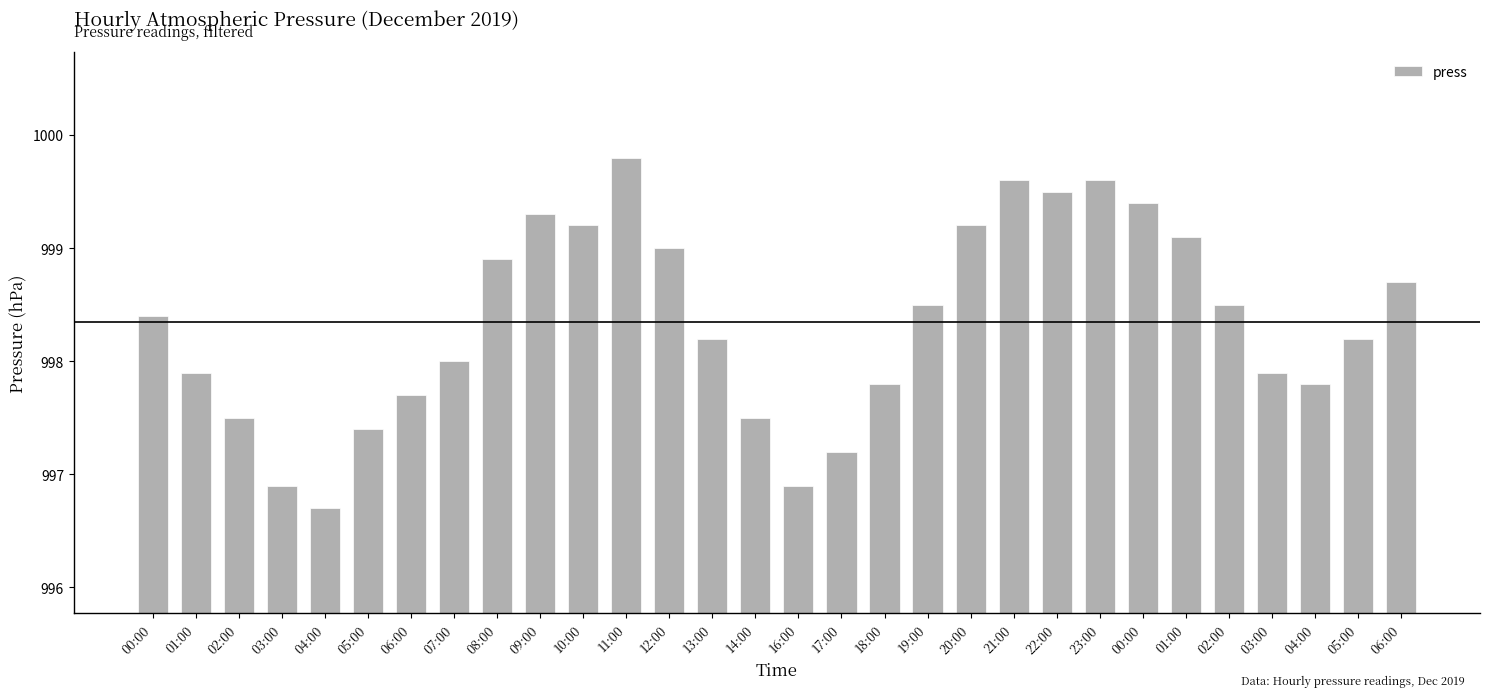

Does the chart contain any negative values?

No